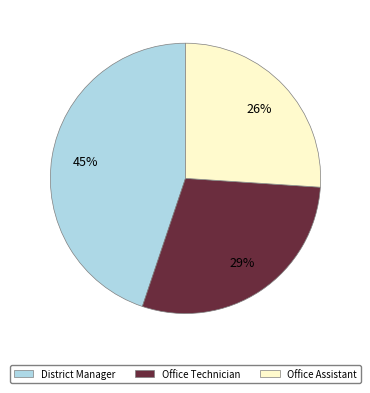

Do Office Technician and District Manager together represent more than half of the pie?

Yes